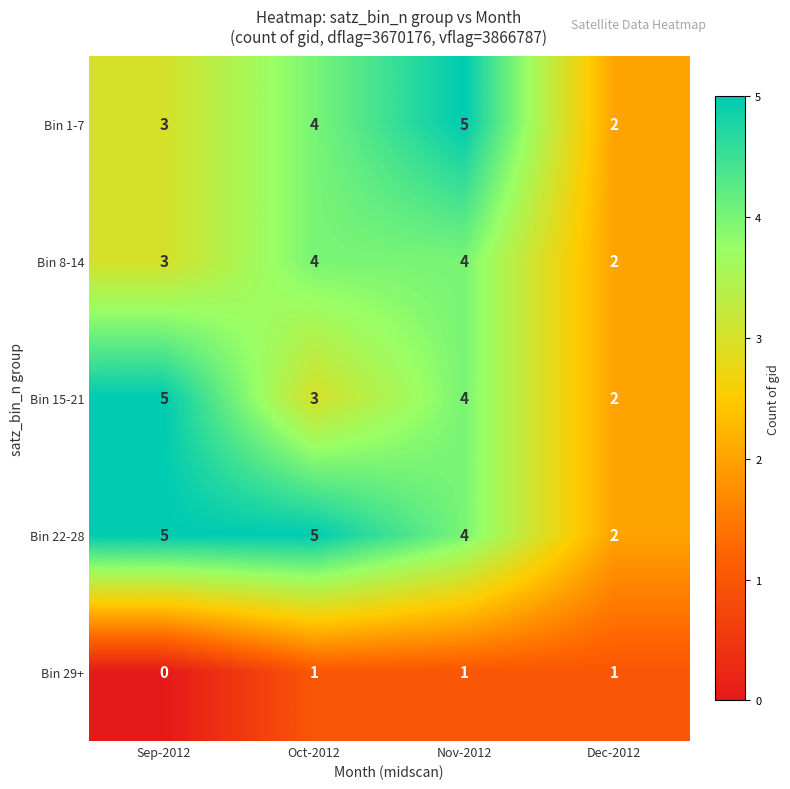

Reading left to right, transcribe all the data shown in this chart.

Bin 1-7: Sep-2012=3	Oct-2012=4	Nov-2012=5	Dec-2012=2
Bin 8-14: Sep-2012=3	Oct-2012=4	Nov-2012=4	Dec-2012=2
Bin 15-21: Sep-2012=5	Oct-2012=3	Nov-2012=4	Dec-2012=2
Bin 22-28: Sep-2012=5	Oct-2012=5	Nov-2012=4	Dec-2012=2
Bin 29+: Sep-2012=0	Oct-2012=1	Nov-2012=1	Dec-2012=1